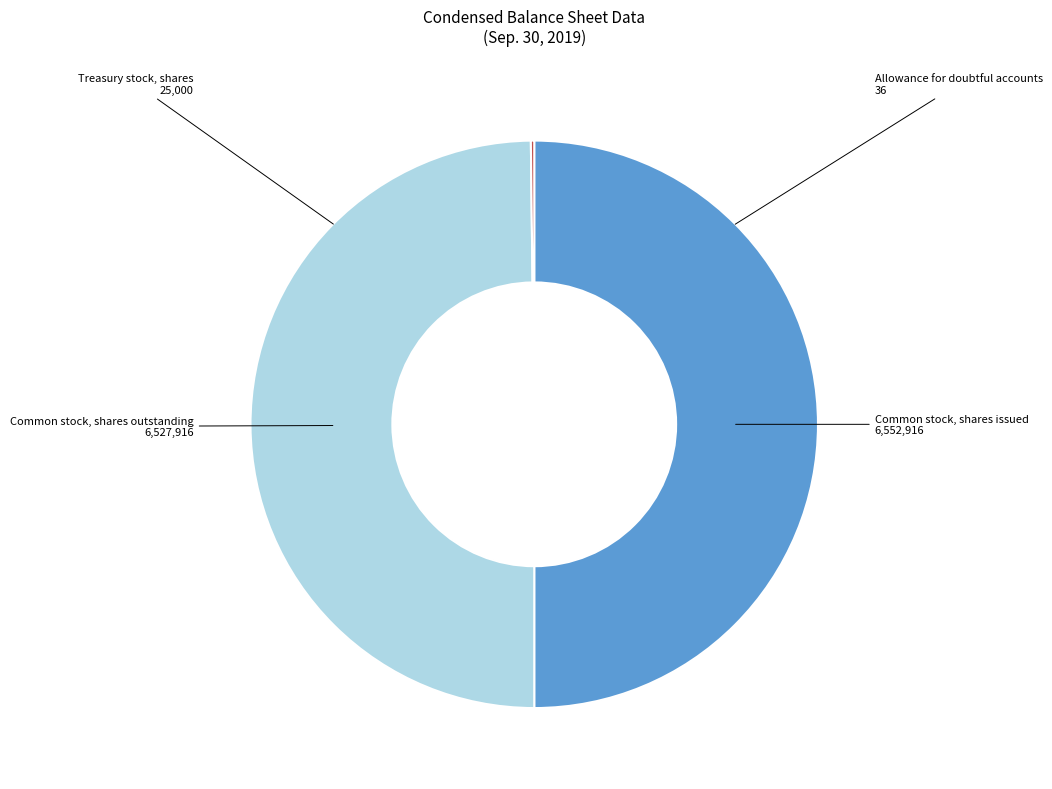

How many segments does this pie chart have?

4